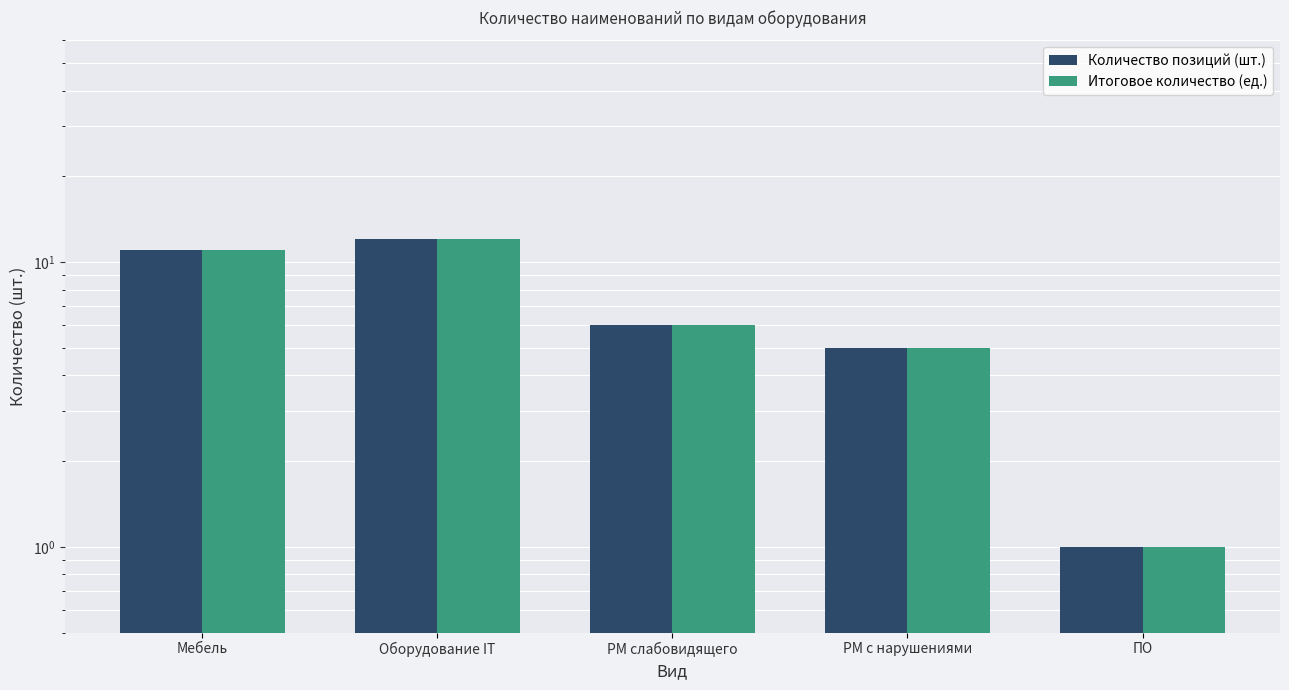

Reading right to left, transcribe all the data shown in this chart.

Количество позиций (шт.): 1	5	6	12	11
Итоговое количество (ед.): 1	5	6	12	11